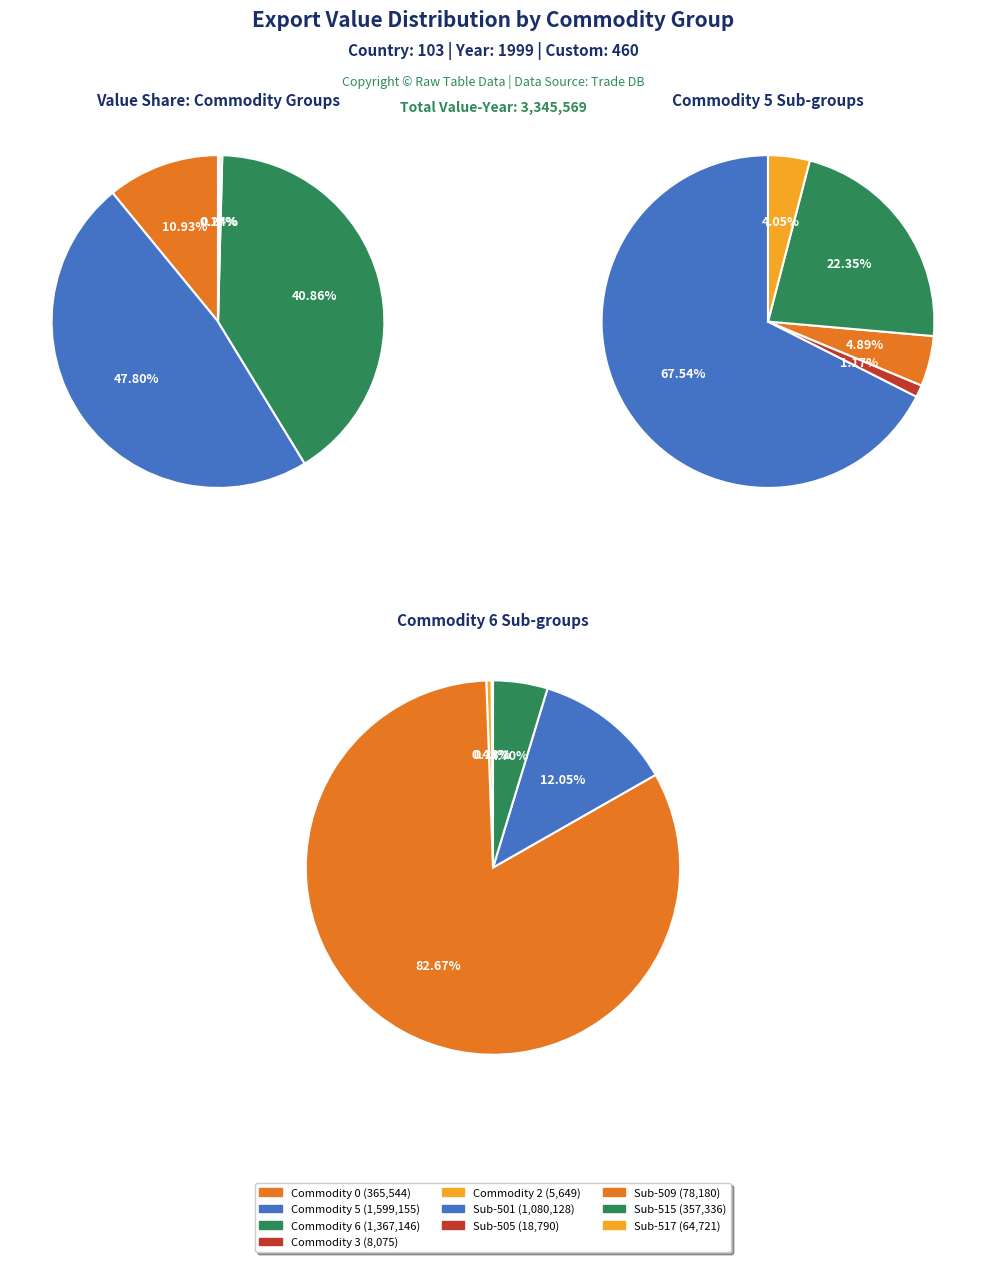

True or false: Commodity 3 accounts for 0% of the total.

True